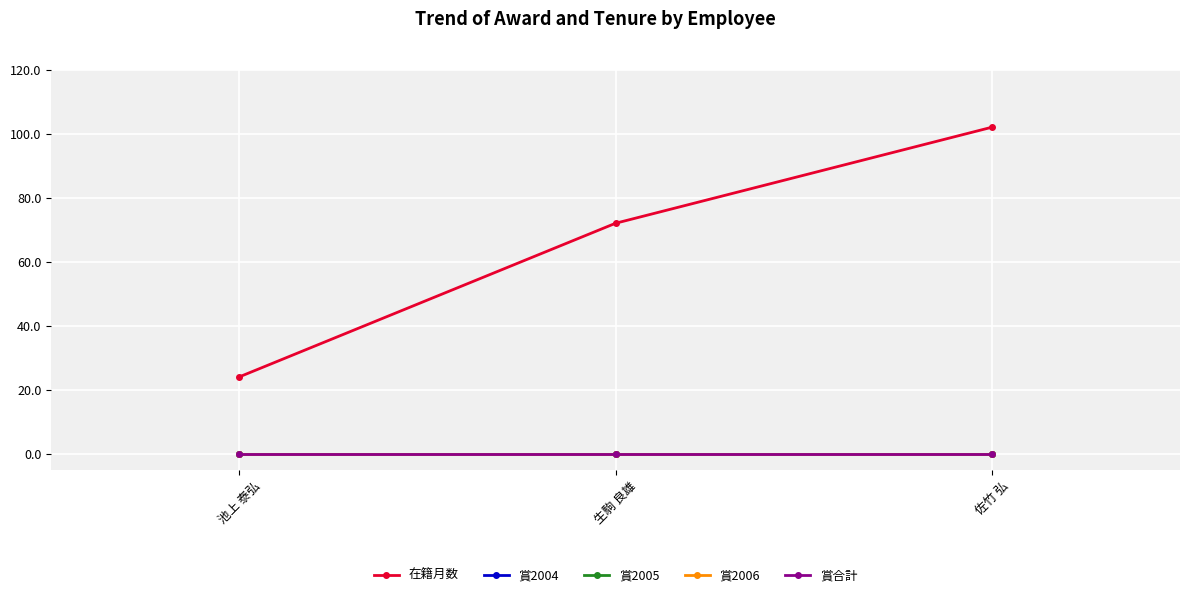

Is this an area chart (filled region under the line)?

No